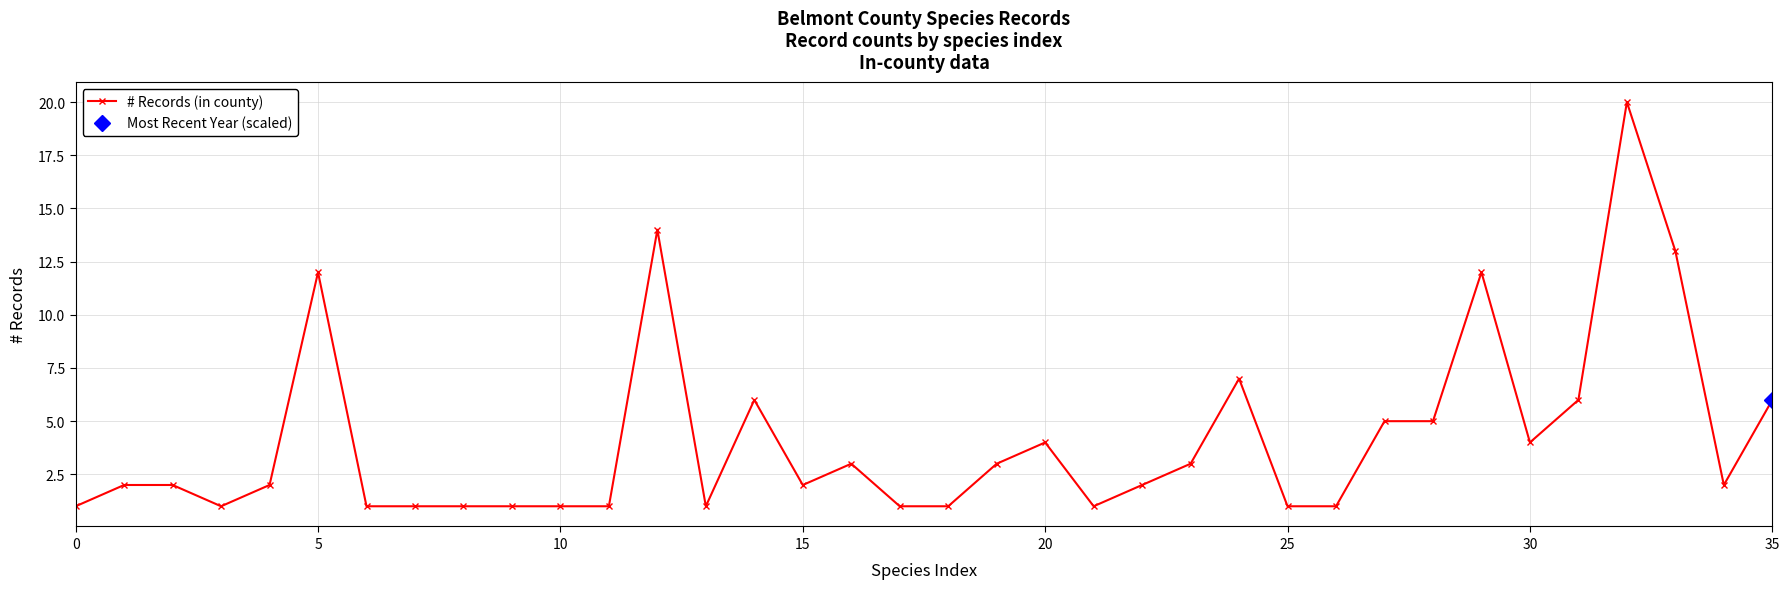

Between 13 and 11, which is larger?

13